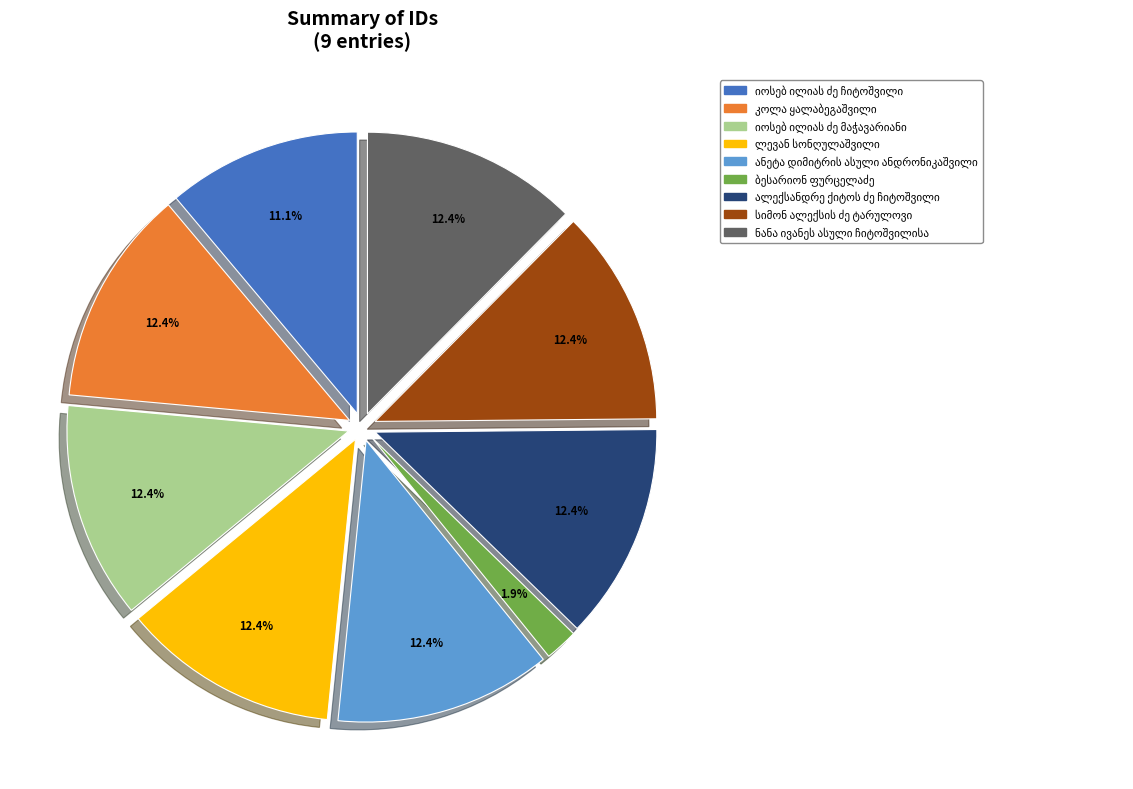

Does any single category account for the majority?

No